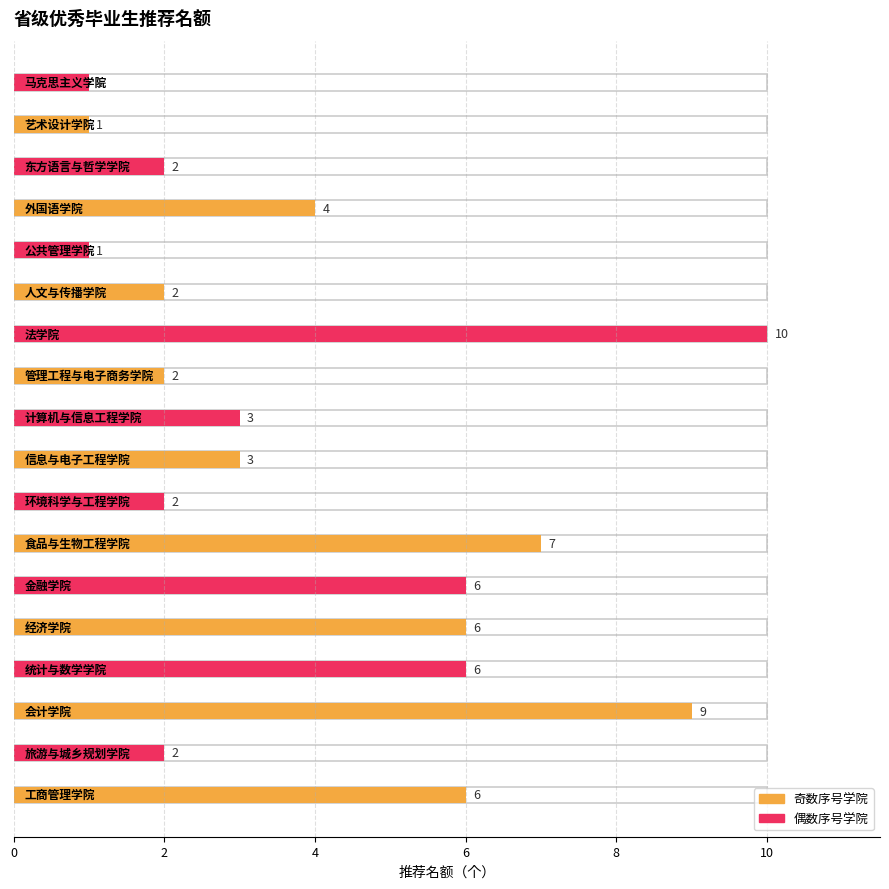

Between 人文与传播学院 and 公共管理学院, which is larger?

人文与传播学院